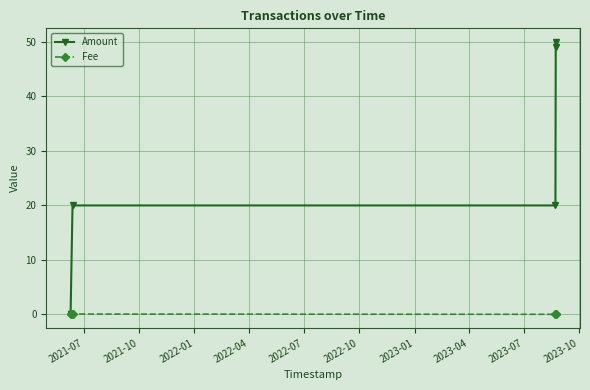

Which series has the widest spread of values?

Amount